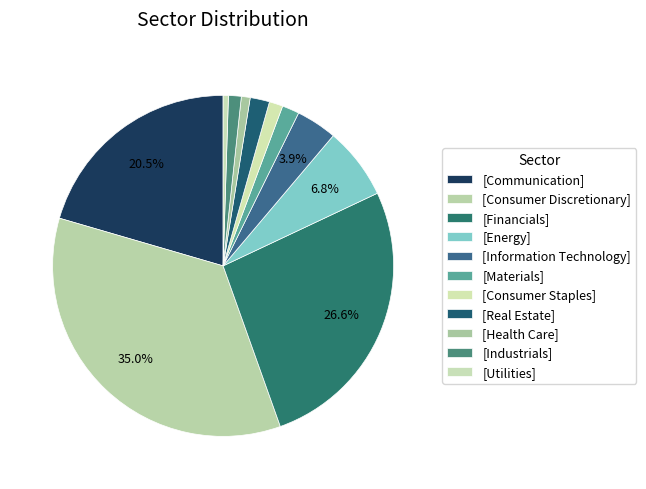

How many slices are in this pie chart?

11